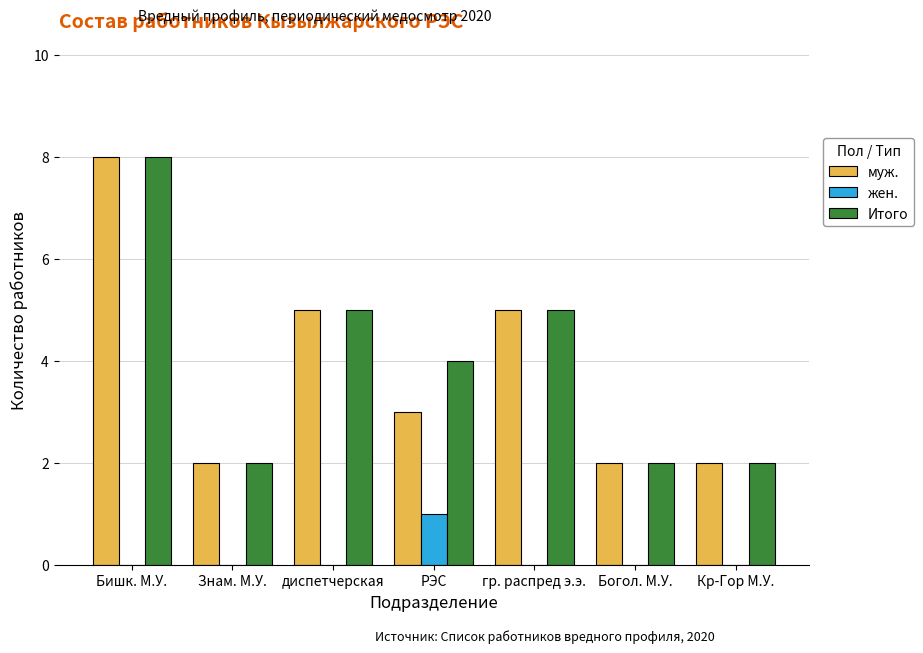

Count the number of categories in the chart.

7